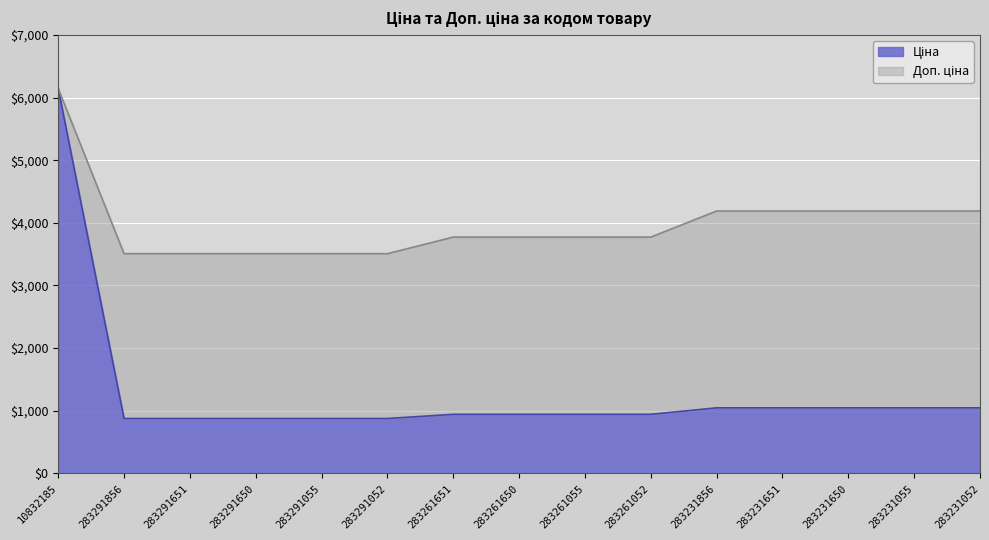

What is the difference between the maximum and minimum values in the Ціна series?

5266.3